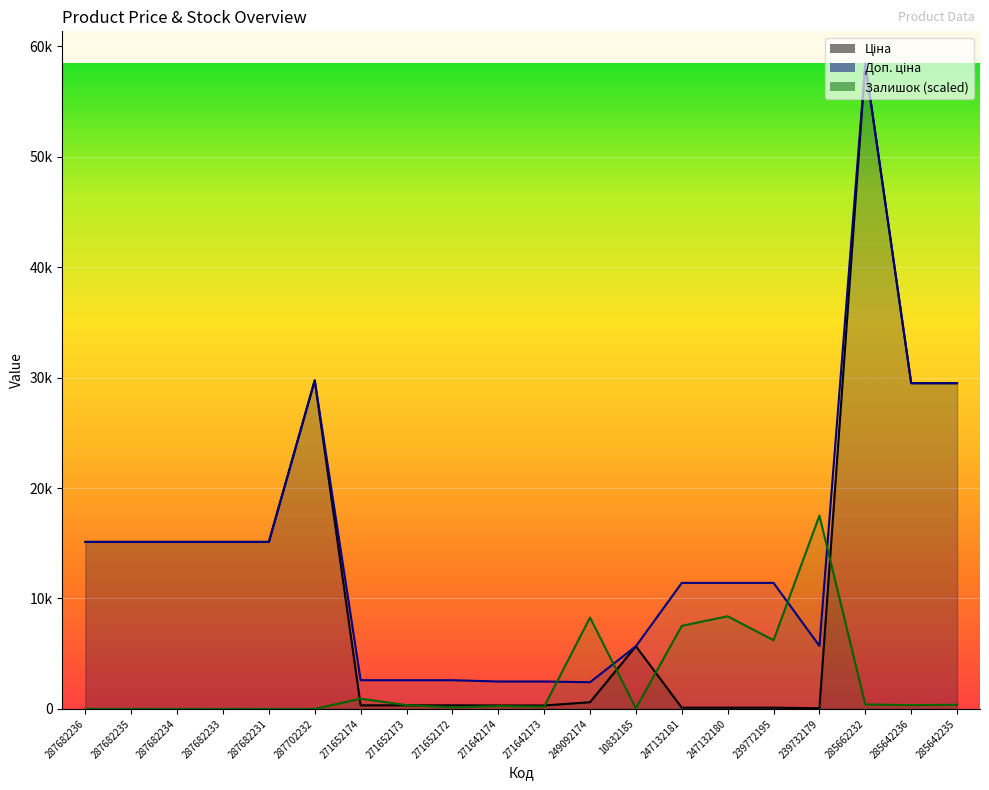

Does the chart display data point markers on the line(s)?

No